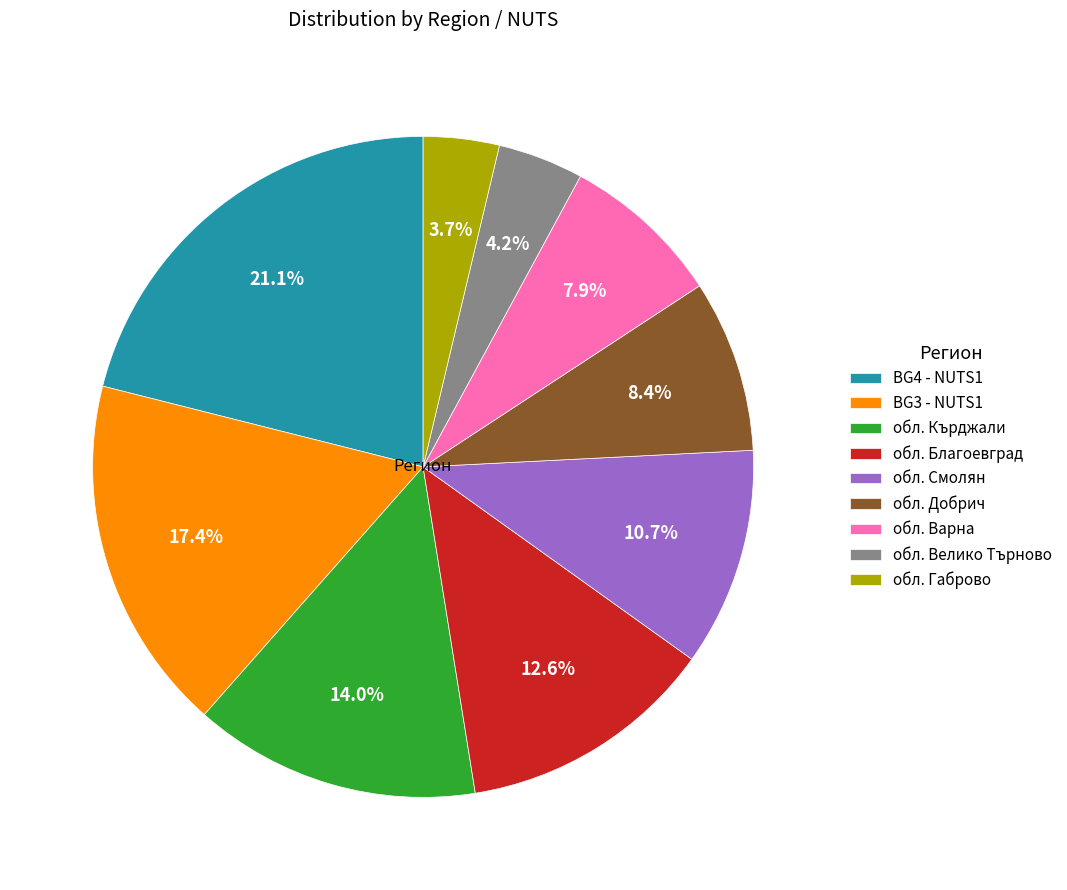

To the nearest percent, what is the combined percentage of обл. Кърджали and BG4 - NUTS1?

35%